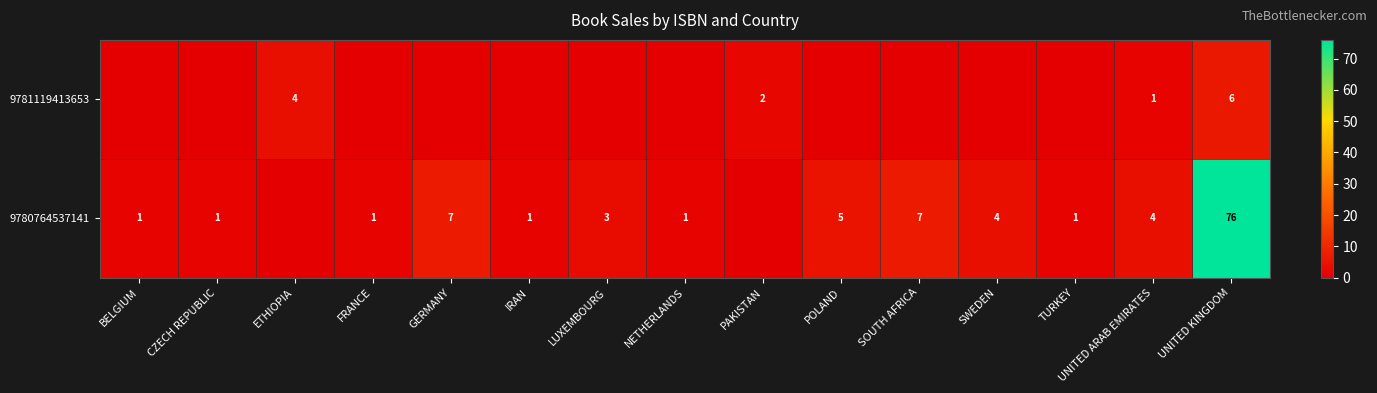

The value of 9780764537141 at UNITED KINGDOM is 76. True or false?

True